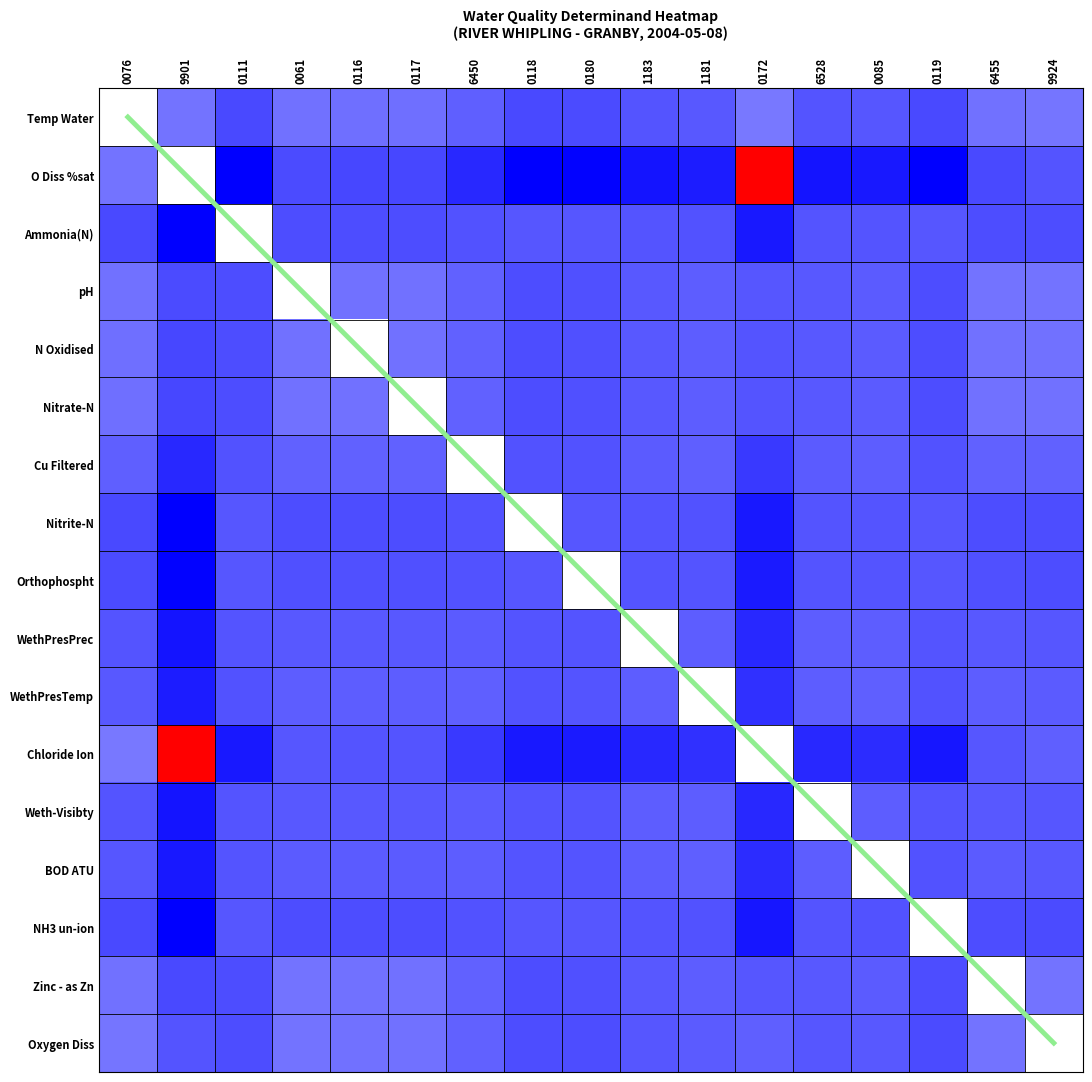

Is the value of Chloride Ion at 6455 greater than the value of O Diss %sat at 6455?

Yes